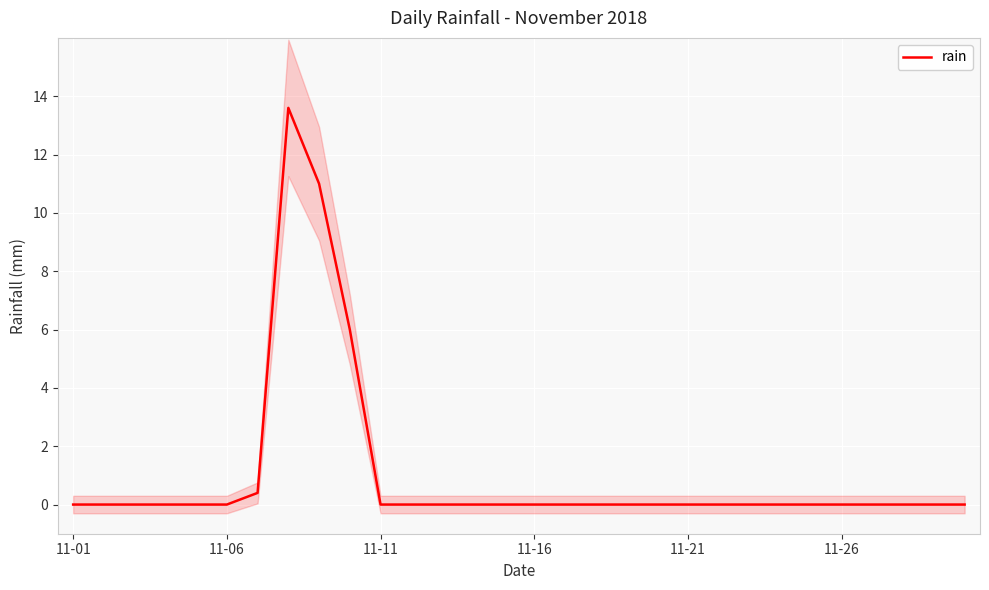

What position from the right is 18?

12